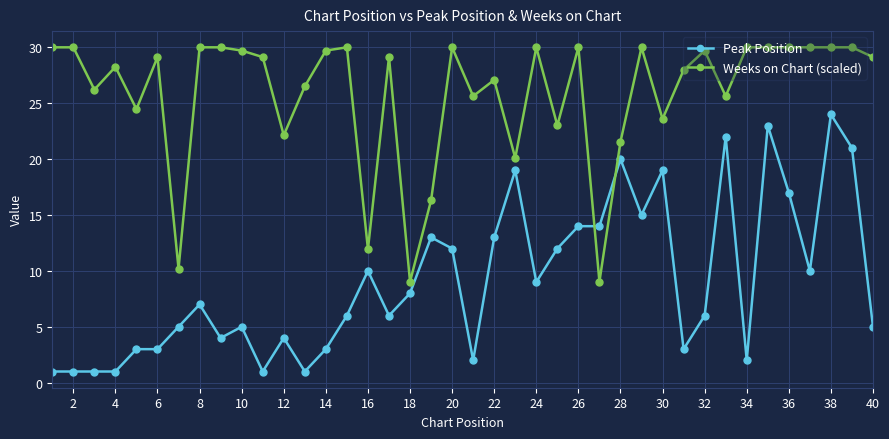

Which series ends up on top after the final intersection of Peak Position and Weeks on Chart (scaled)?

Weeks on Chart (scaled)